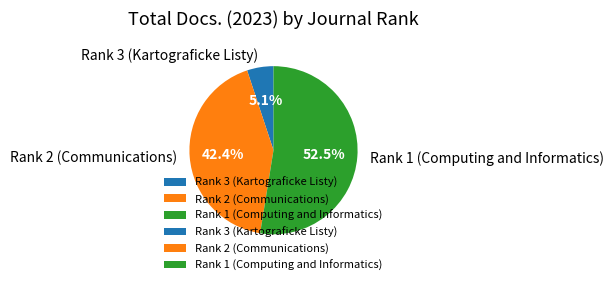

To the nearest percent, what percentage of the pie is Rank 2 (Communications)?

42%